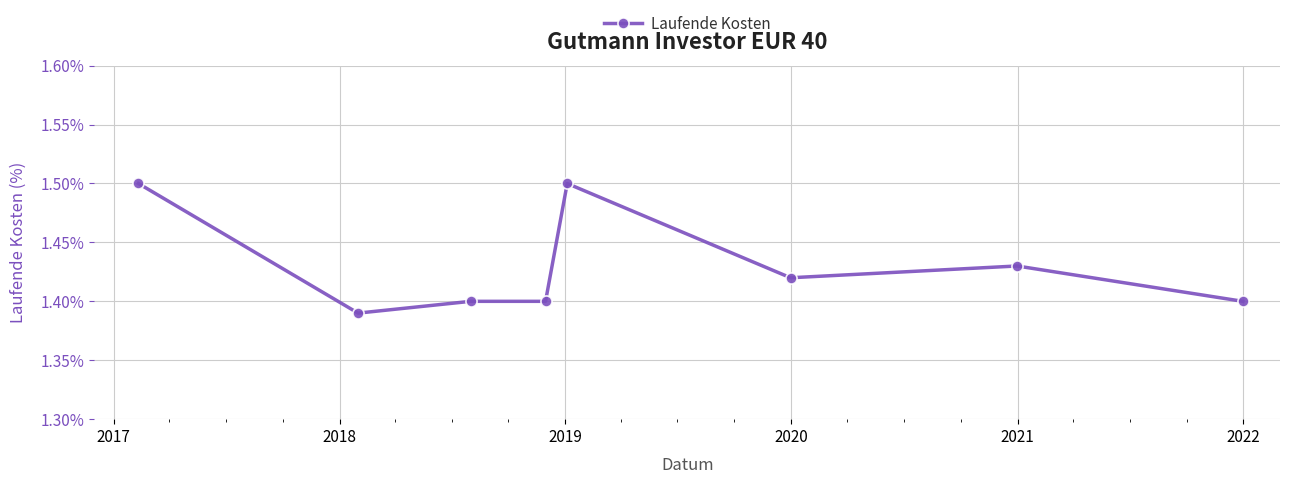

What is the maximum value shown in the chart?

1.5